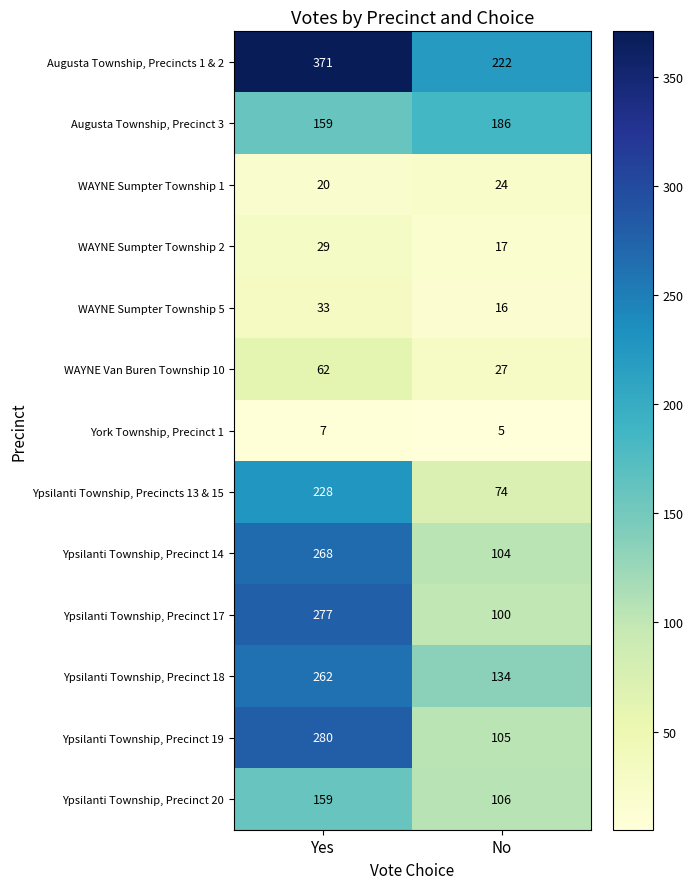

What is the spread (max minus min) of values at Yes?

364